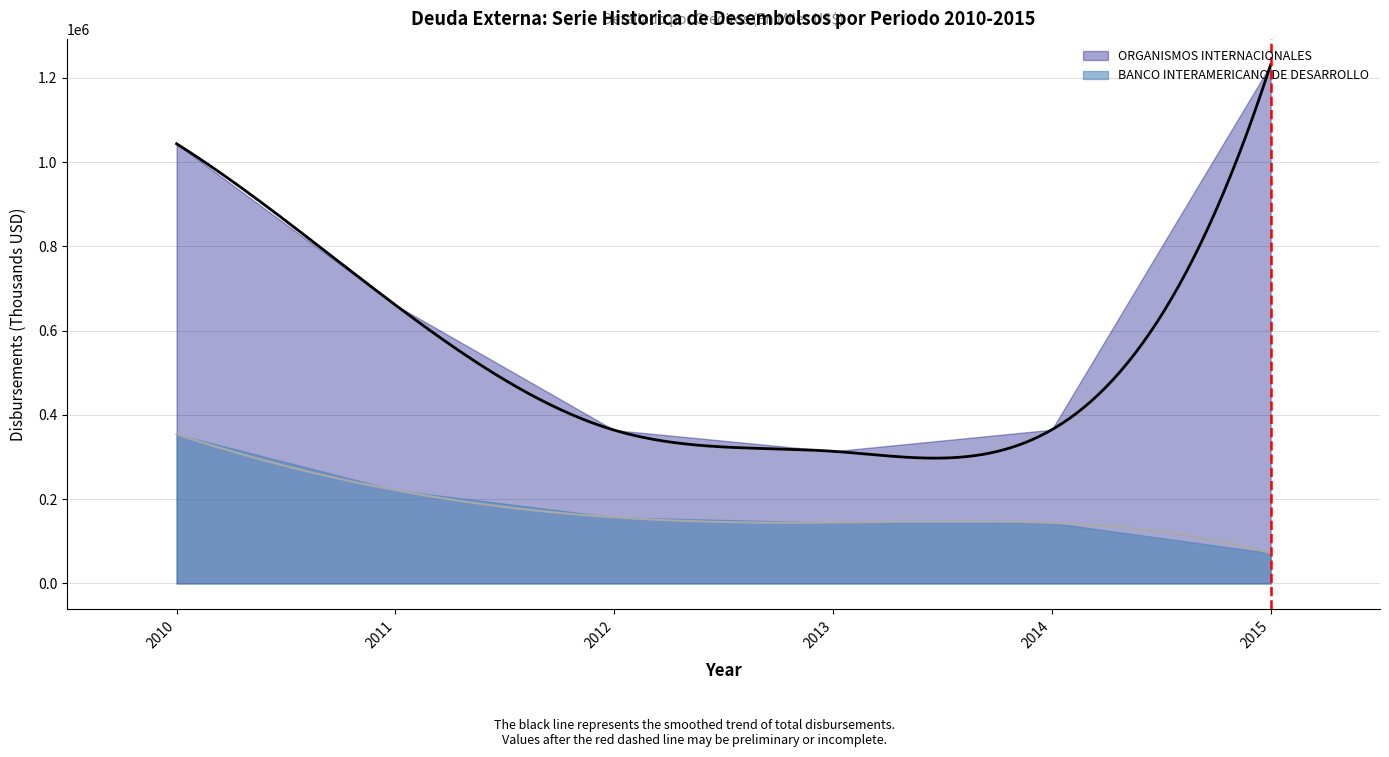

True or false: BANCO INTERAMERICANO DE DESARROLLO has more than 0 points higher than both neighbors.

False